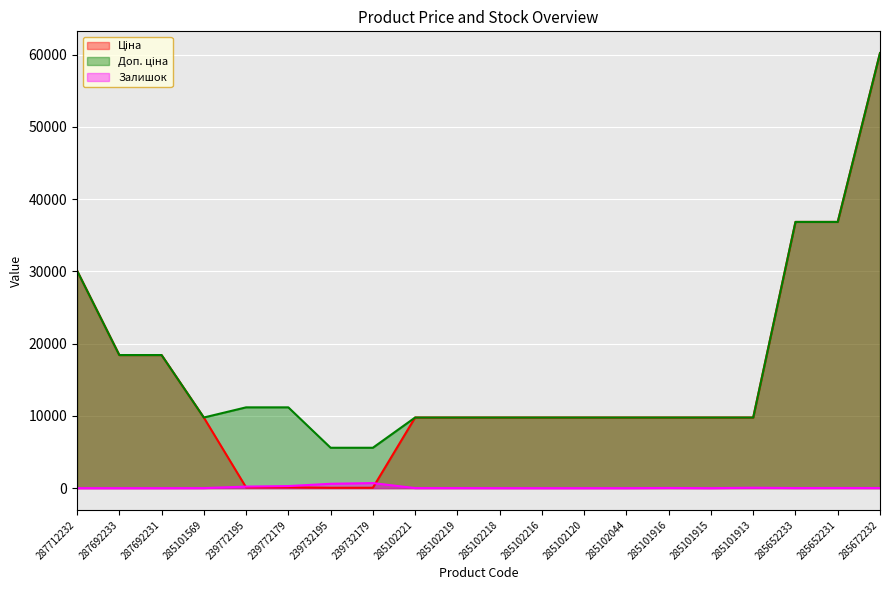

Is it true that Ціна equals 43006.5 at 287712232?

False